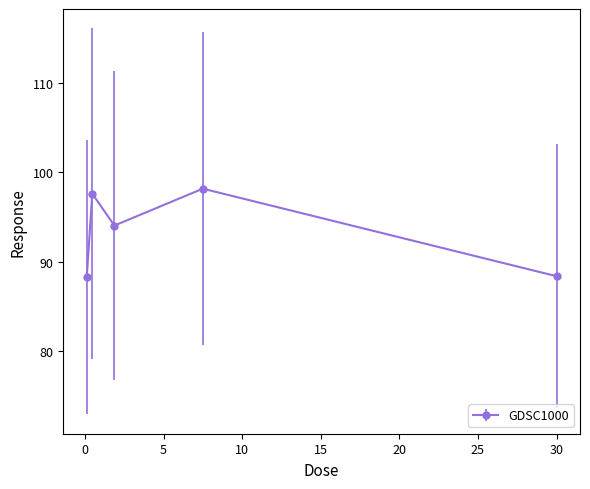

What is the sum of all values?

466.5